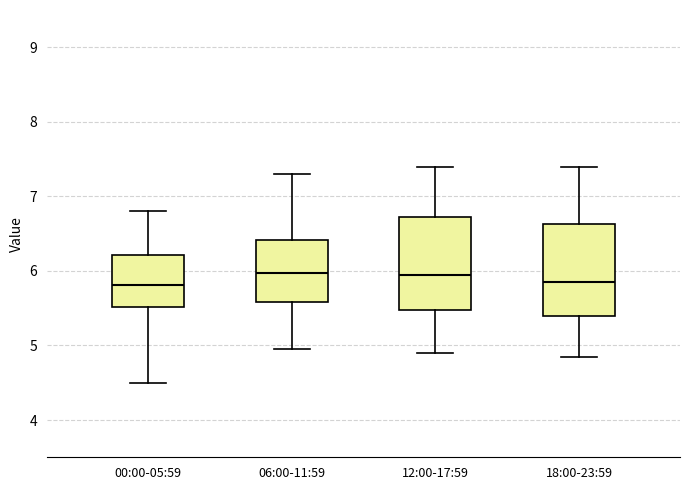

Reading left to right, read every box against the y-axis: the position of its median line, the range the box covers, and the ends of its whiskers. The values are not printed on the chart, so give them approximately, as read against the axis.

00:00-05:59: median 5.8, box 5.5 to 6.2, whiskers 4.5 to 6.8
06:00-11:59: median 6.0, box 5.6 to 6.4, whiskers 5.0 to 7.3
12:00-17:59: median 6.0, box 5.5 to 6.7, whiskers 4.9 to 7.4
18:00-23:59: median 5.9, box 5.4 to 6.6, whiskers 4.9 to 7.4